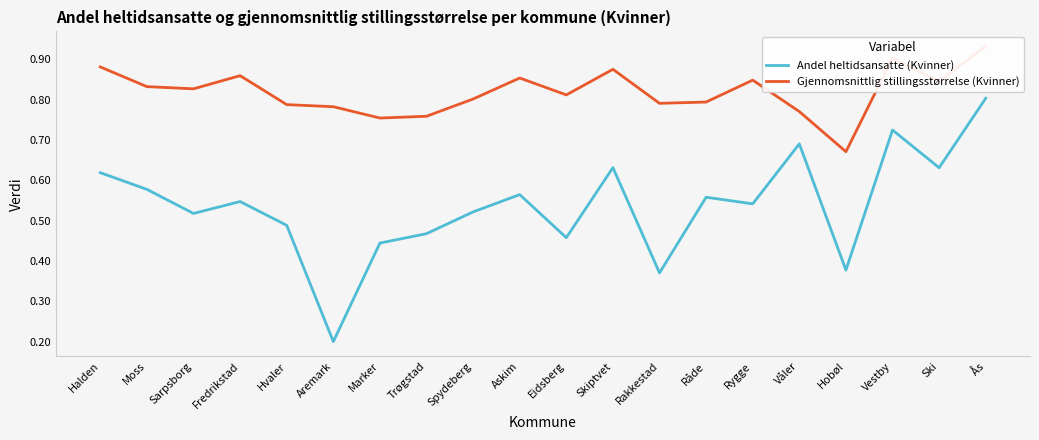

What is the sum of all Gjennomsnittlig stillingsstørrelse (Kvinner) values?

16.4